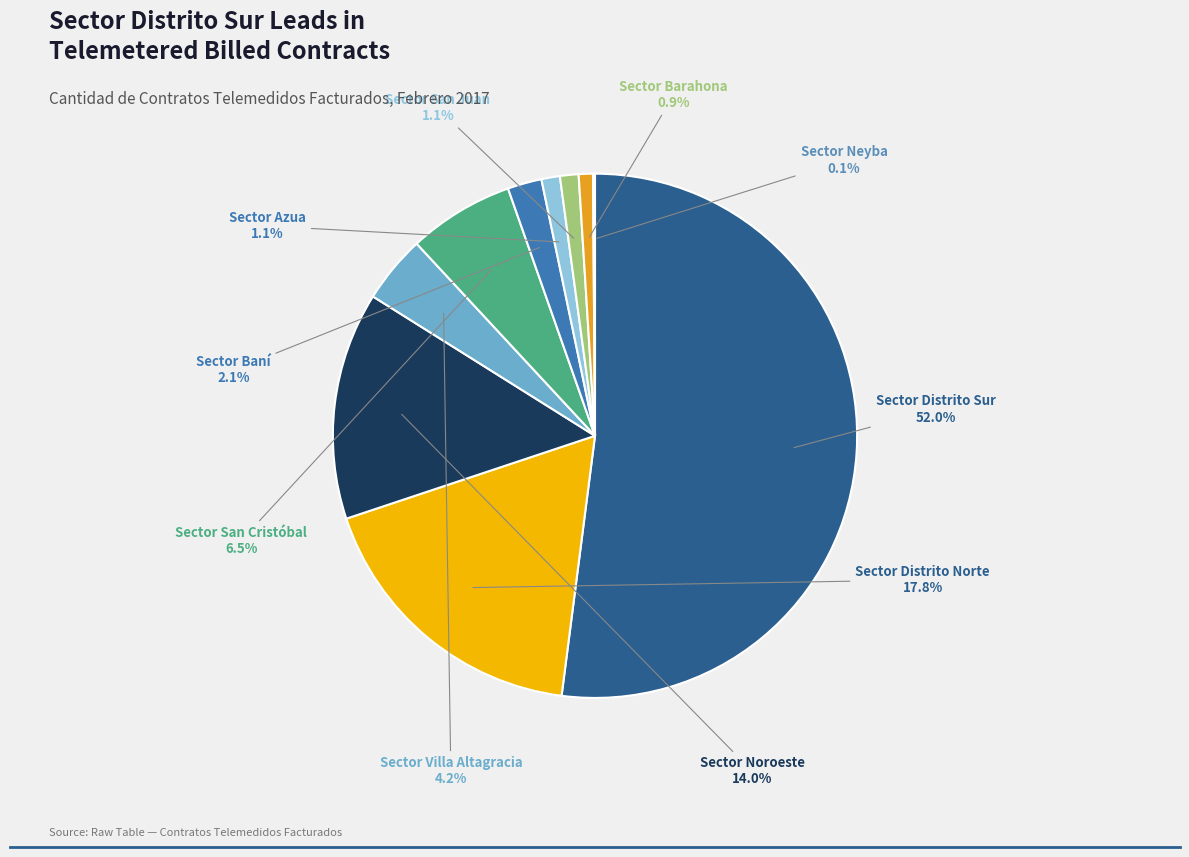

Is there any slice that represents more than half of the pie?

Yes